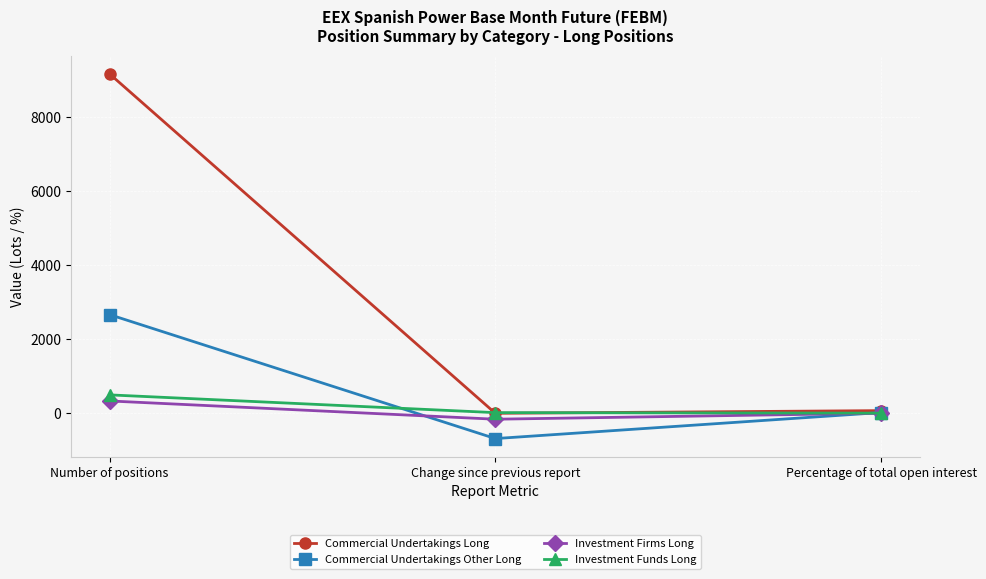

What is the difference between the maximum and minimum values in the Investment Firms Long series?

493.4